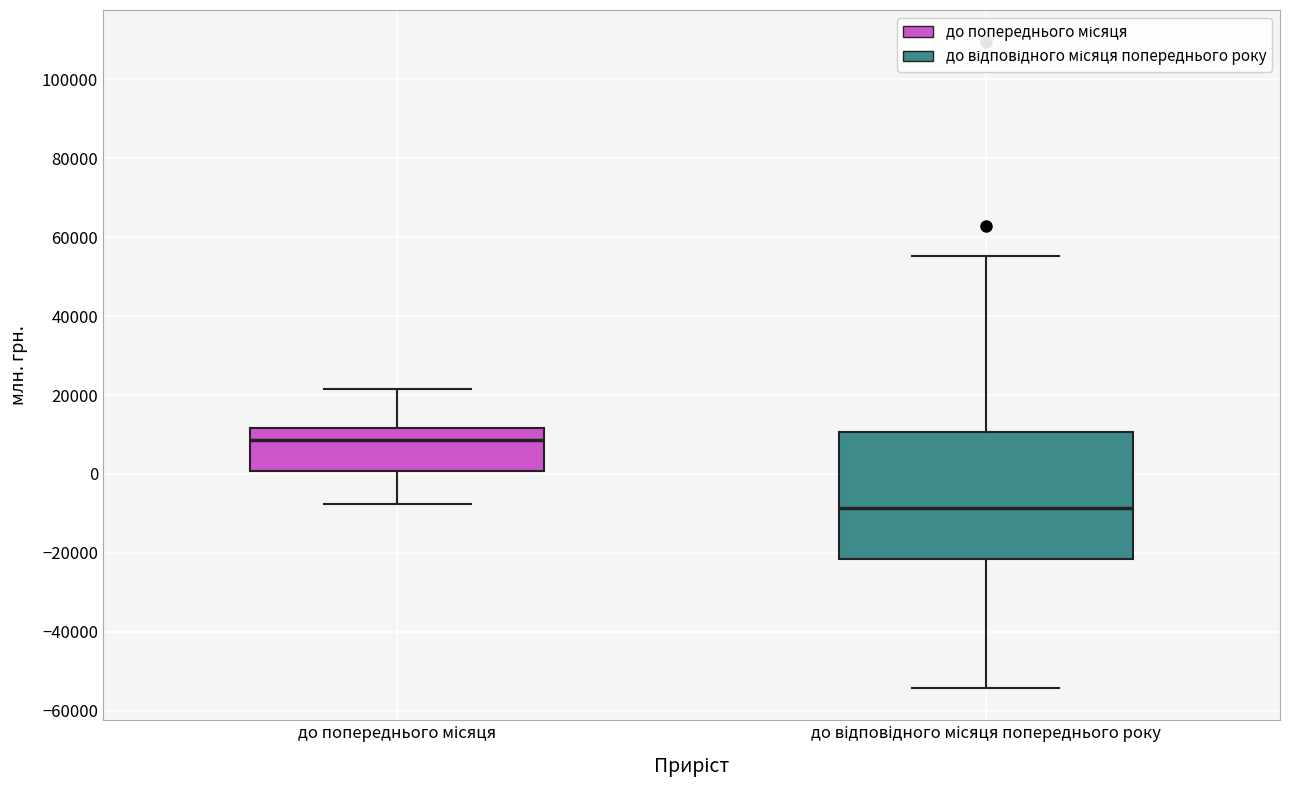

Which box has the highest median line?

до попереднього місяця